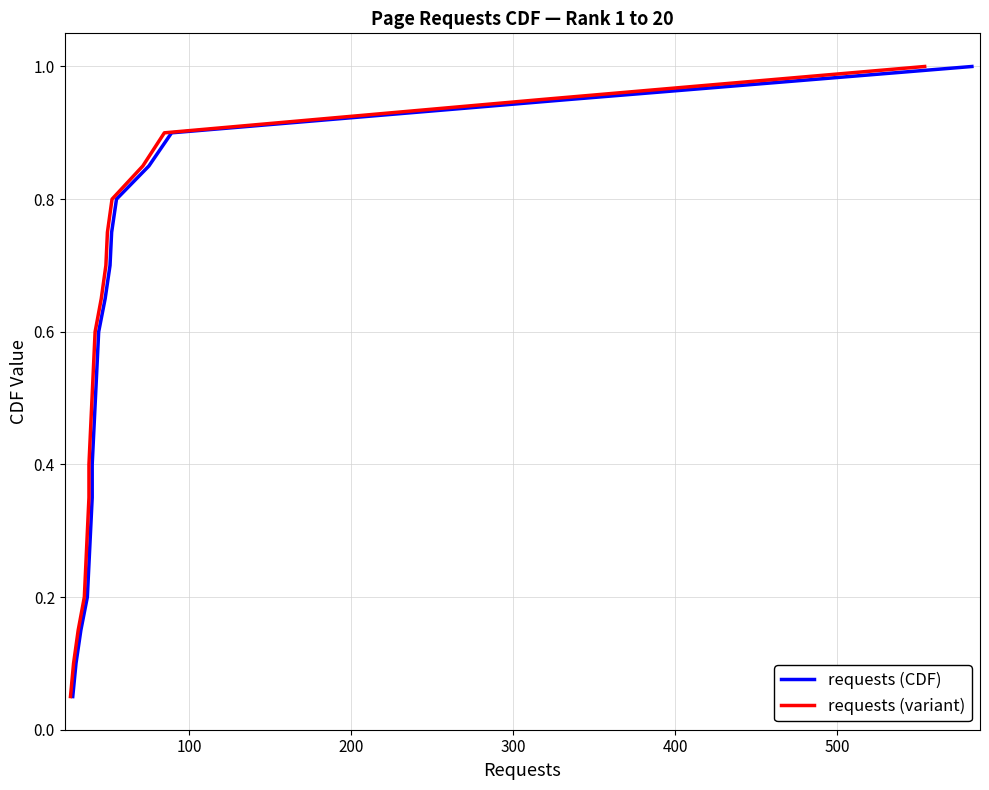

How many lines are shown in the chart?

2